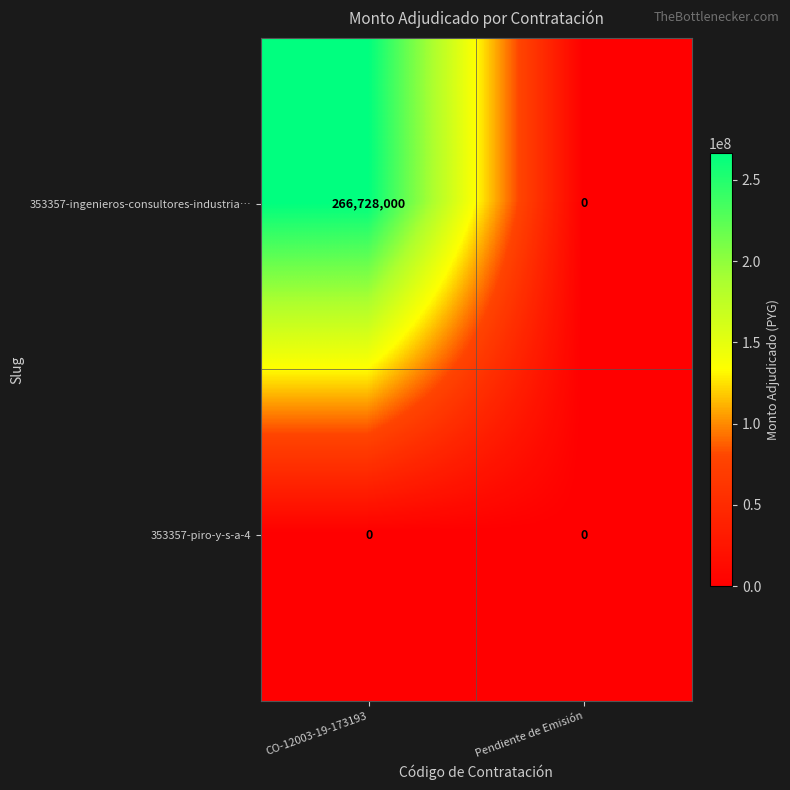

What is the difference between the 353357-ingenieros-consultores-industria… values at CO-12003-19-173193 and Pendiente de Emisión?

266728000